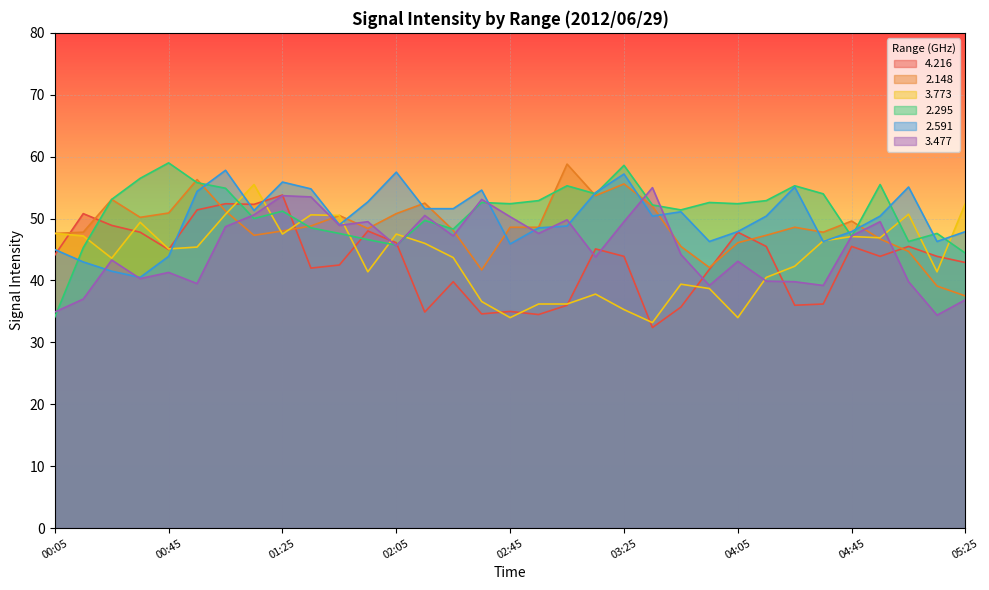

Which label corresponds to the smallest value in the chart?

03:35